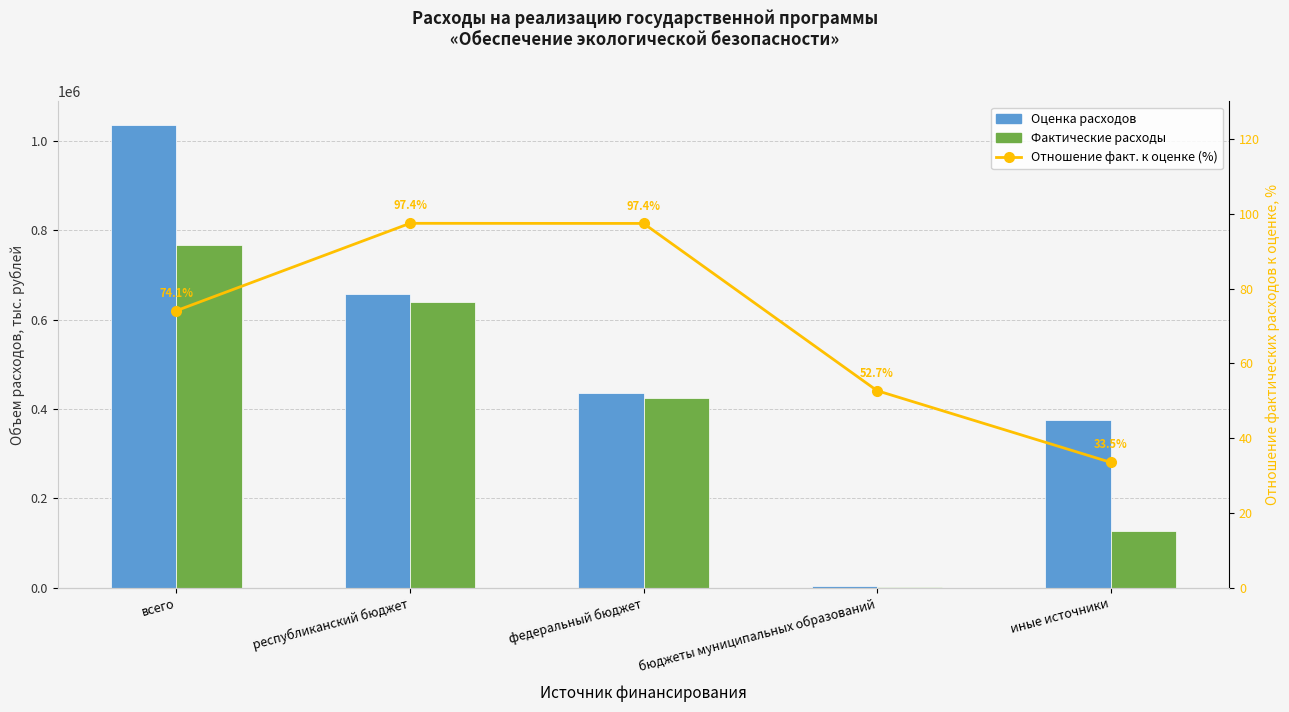

Which has a higher value, бюджеты муниципальных образований or иные источники?

иные источники